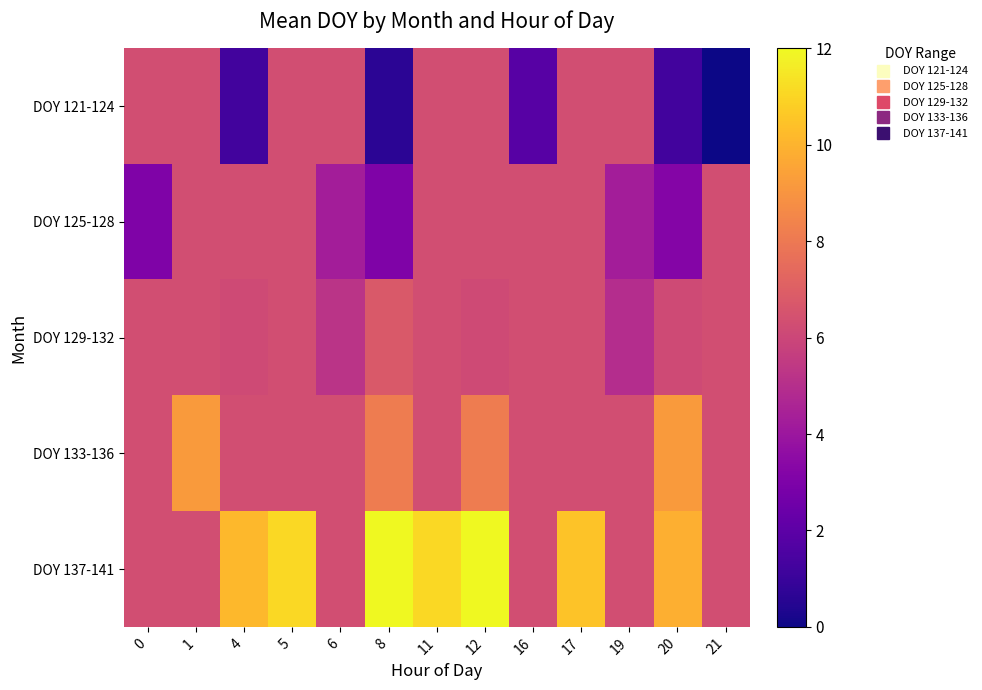

What is the difference between the highest and lowest values at 6?

2.0